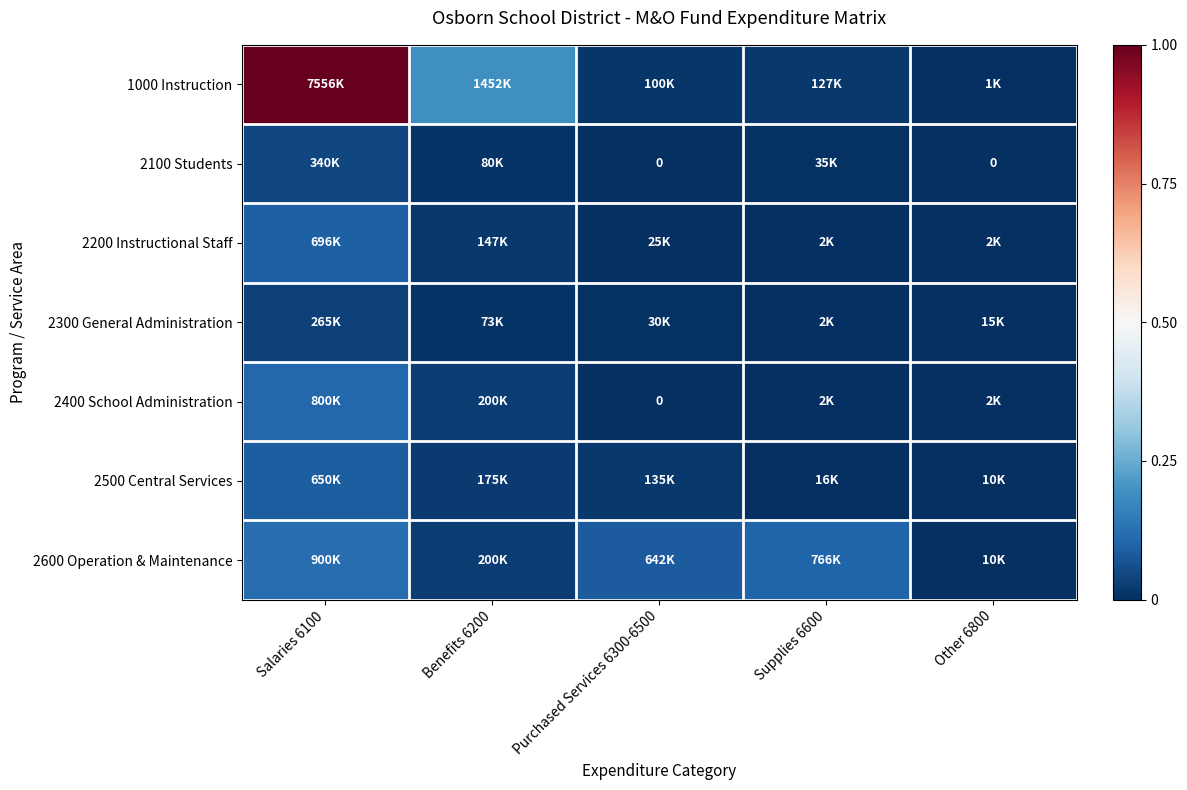

The value of 2600 Operation & Maintenance at Salaries 6100 is 0.1. True or false?

False